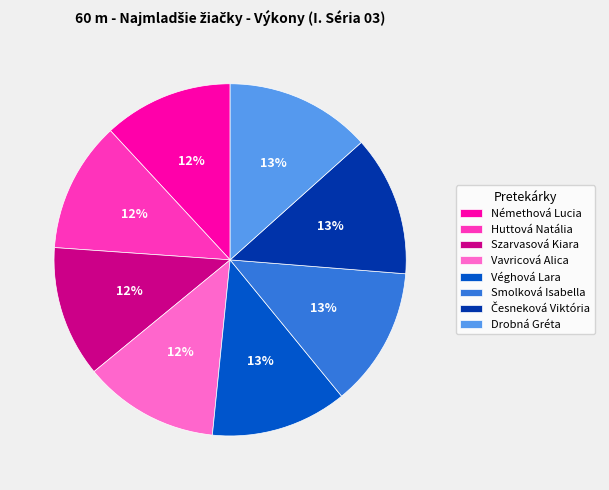

To the nearest percent, what is the average slice percentage?

12%